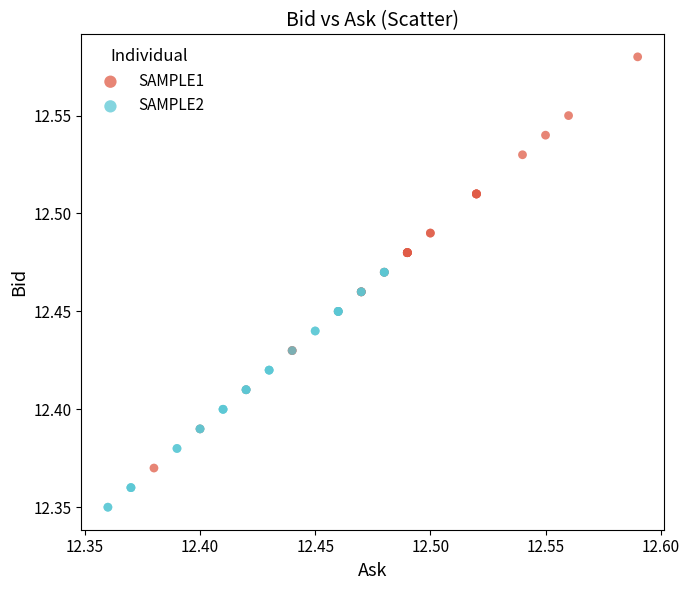

Which series reaches the minimum Y coordinate?

SAMPLE2